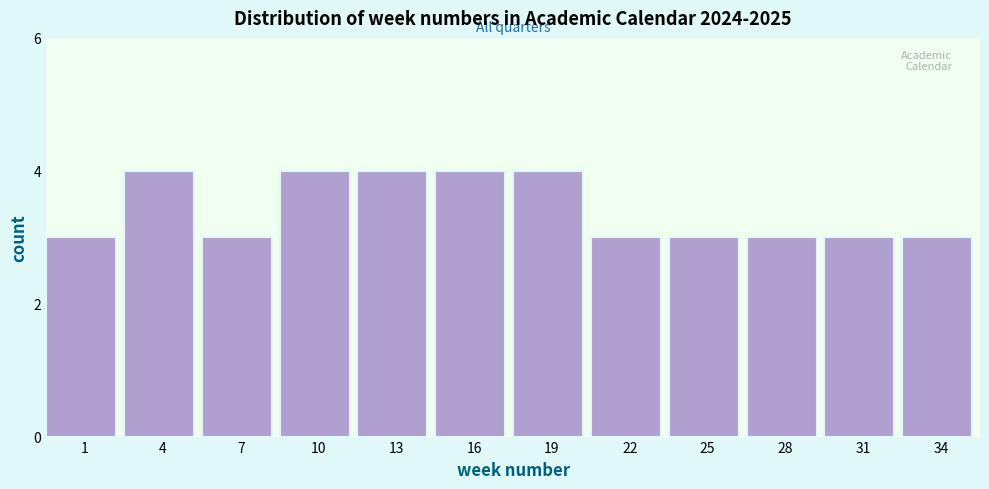

Reading right to left, what are all the values shown in this chart?

34=3	31=3	28=3	25=3	22=3	19=4	16=4	13=4	10=4	7=3	4=4	1=3